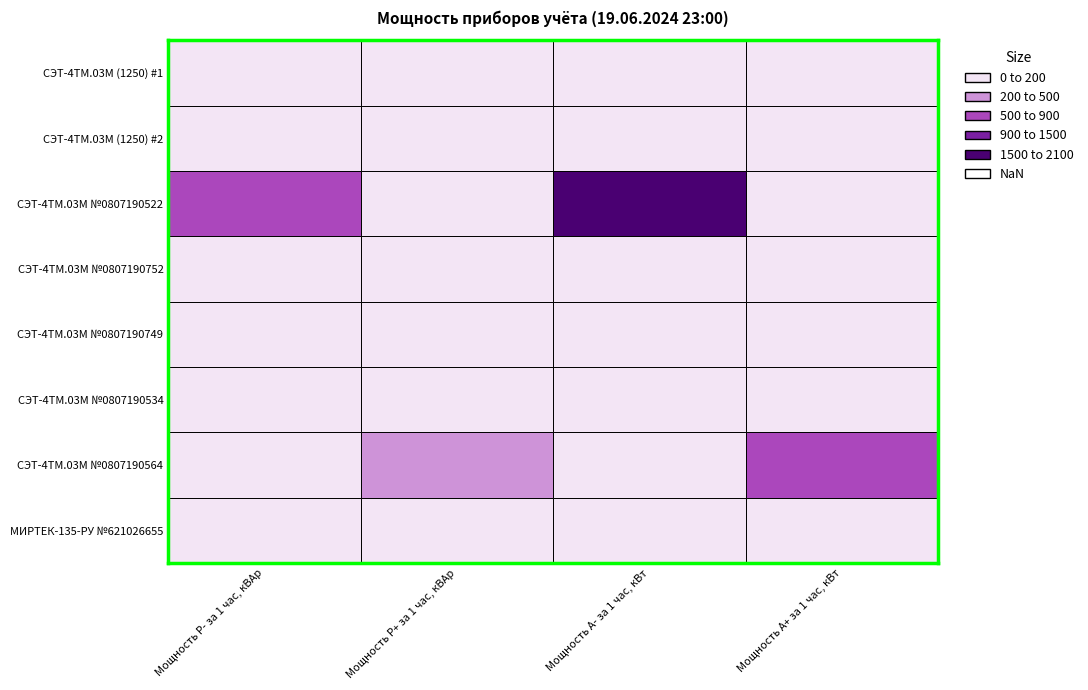

Which label corresponds to the largest value in the chart?

Мощность А- за 1 час, кВт